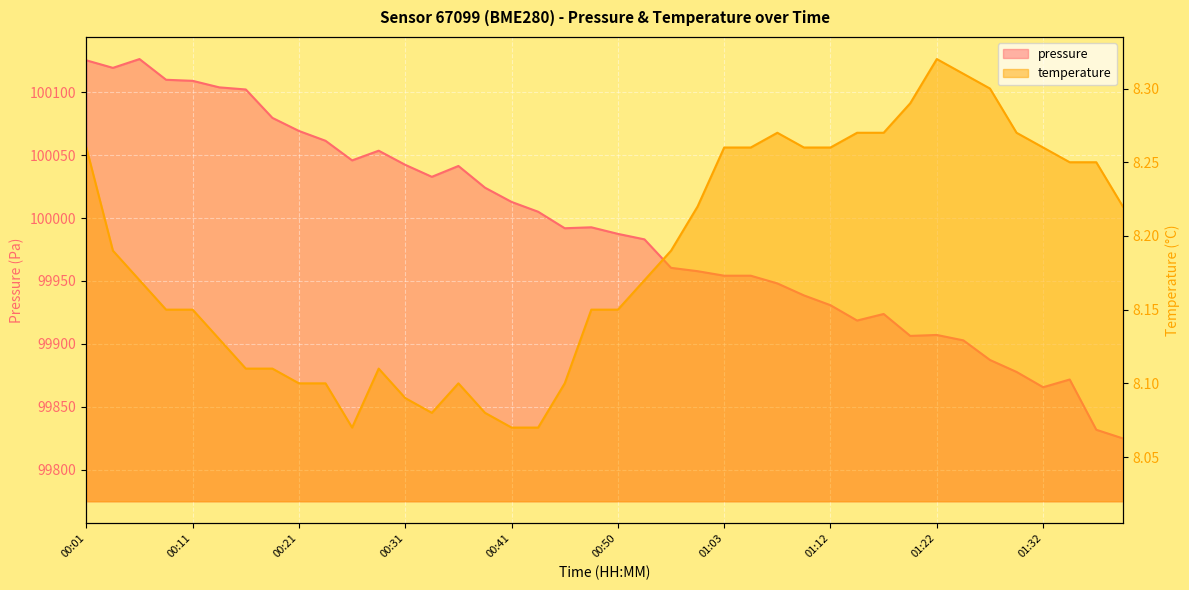

At how many categories does at least one series exceed 11357?

40